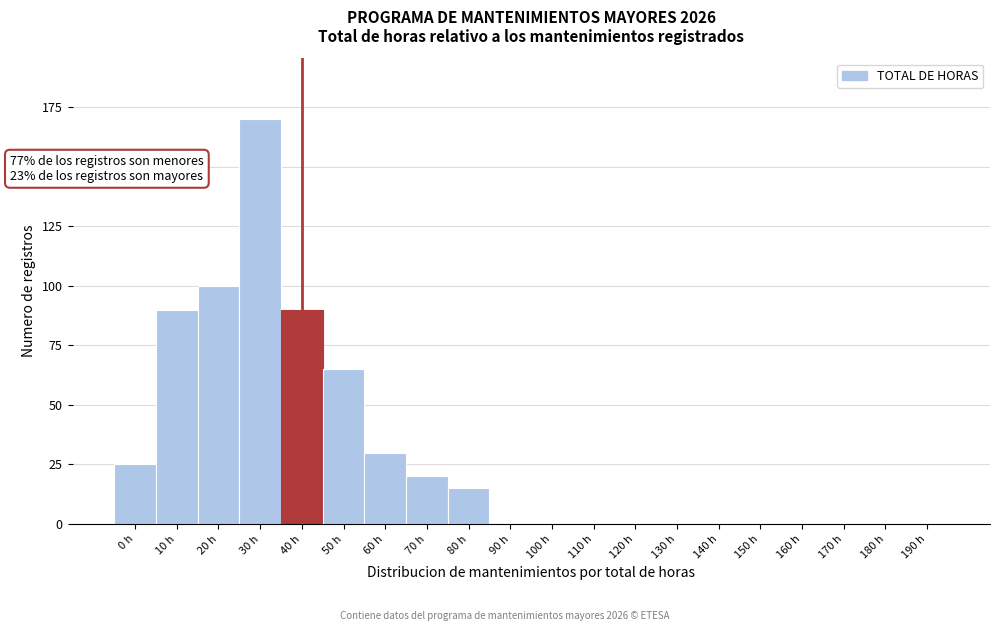

Reading left to right, transcribe all the data shown in this chart.

0 h=25	10 h=90	20 h=100	30 h=170	40 h=90	50 h=65	60 h=30	70 h=20	80 h=15	90 h=0	100 h=0	110 h=0	120 h=0	130 h=0	140 h=0	150 h=0	160 h=0	170 h=0	180 h=0	190 h=0